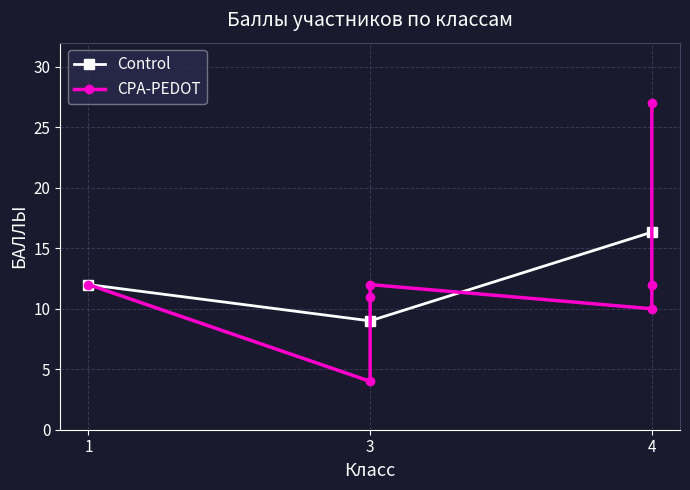

What is the value of the Control point at the 1st from the left?

12.0